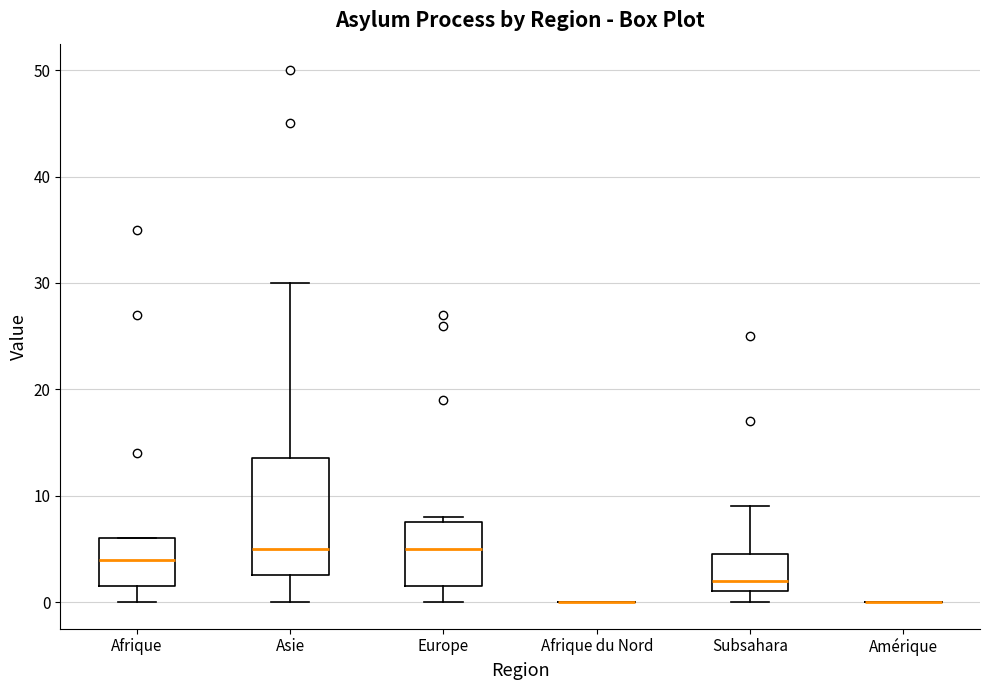

Comparing the boxes themselves (not the whiskers), which one is the tallest?

Asie